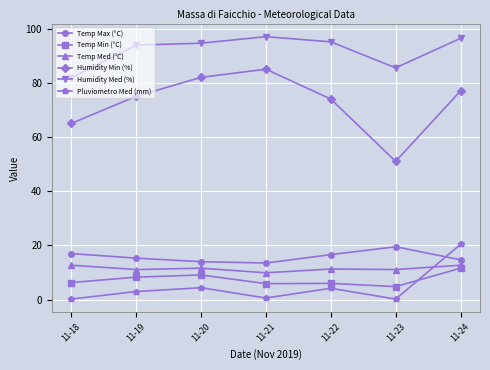

How many series are shown in this chart?

6